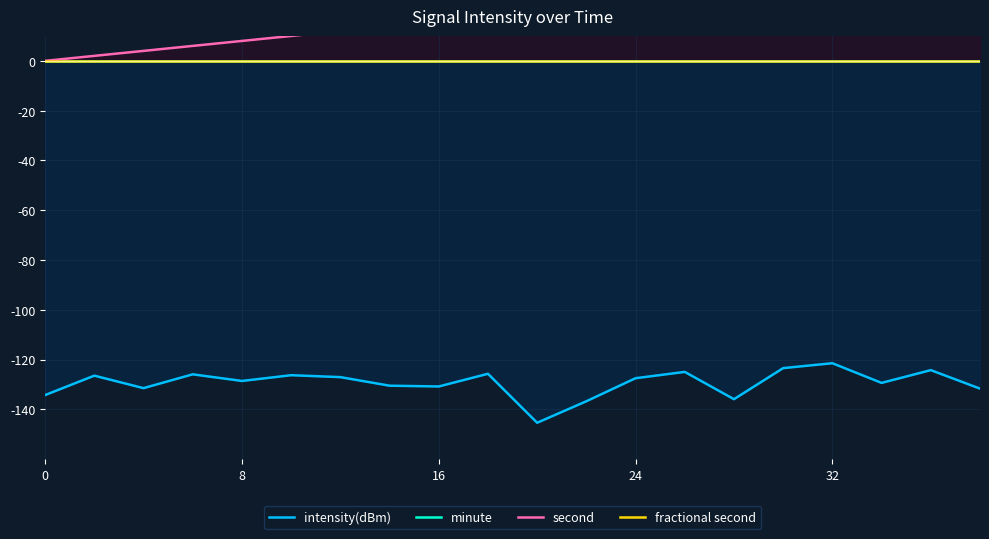

Rank the series at 16 from lowest to highest value.

intensity(dBm), minute, fractional second, second